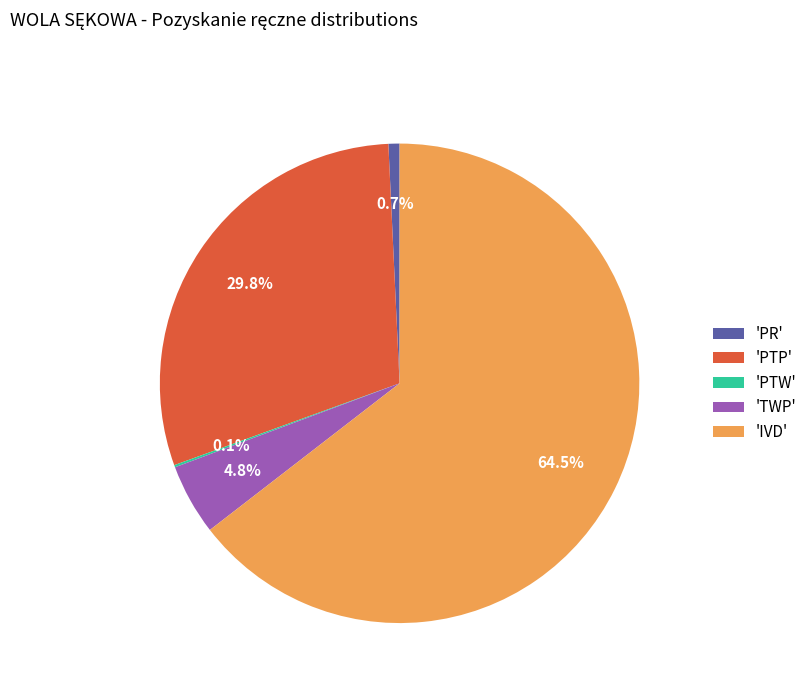

Which category accounts for the majority?

'IVD'